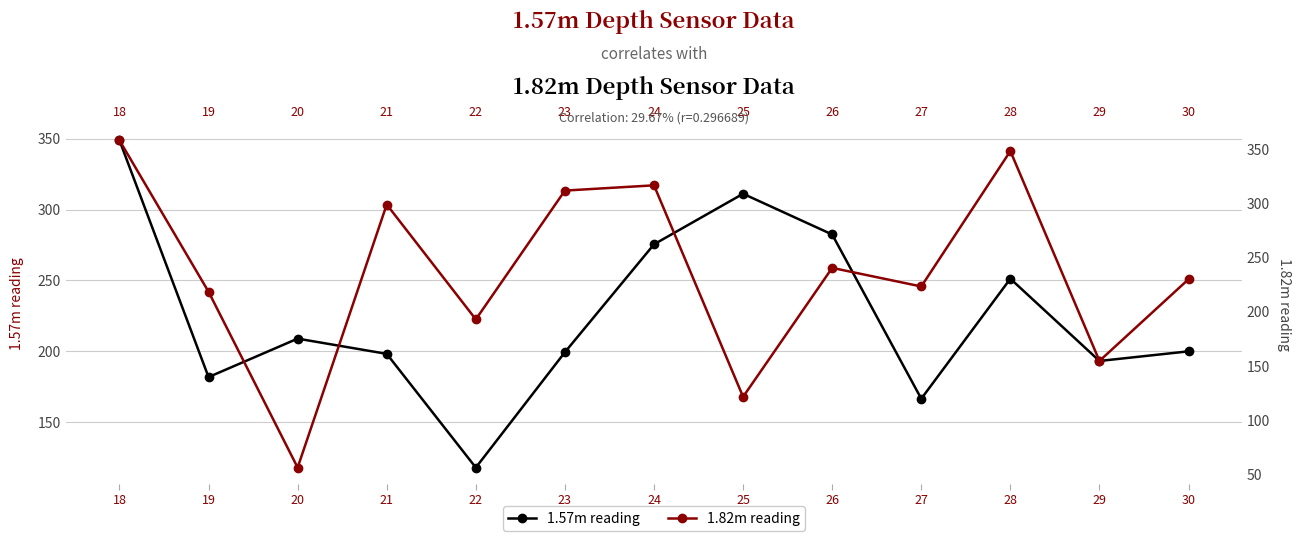

List the labels in order of 1.82m reading value, largest first.

18, 28, 24, 23, 21, 26, 30, 27, 19, 22, 29, 25, 20